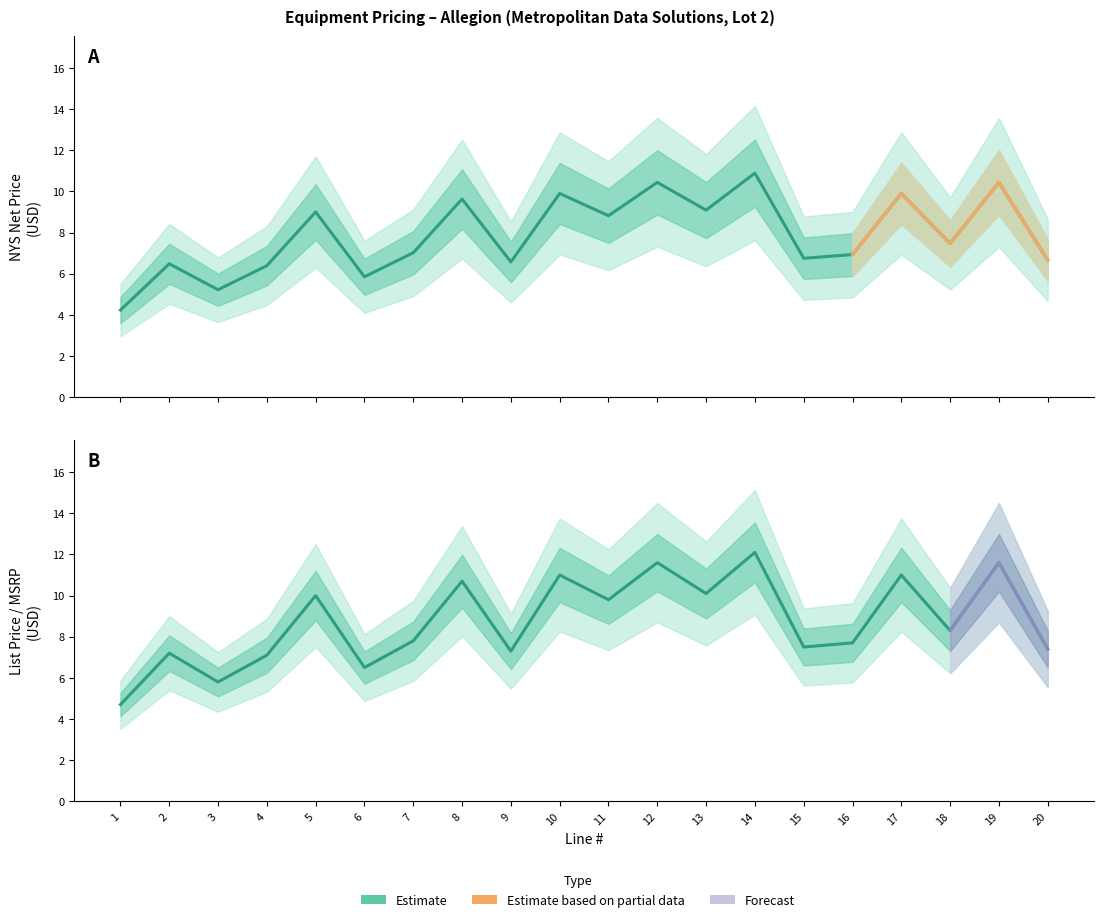

What is the value of the List Price / MSRP point at the 13th from the left?

10.1